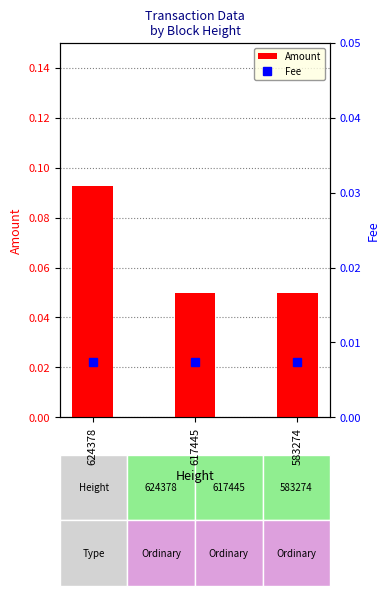

Does the chart contain any negative values?

No